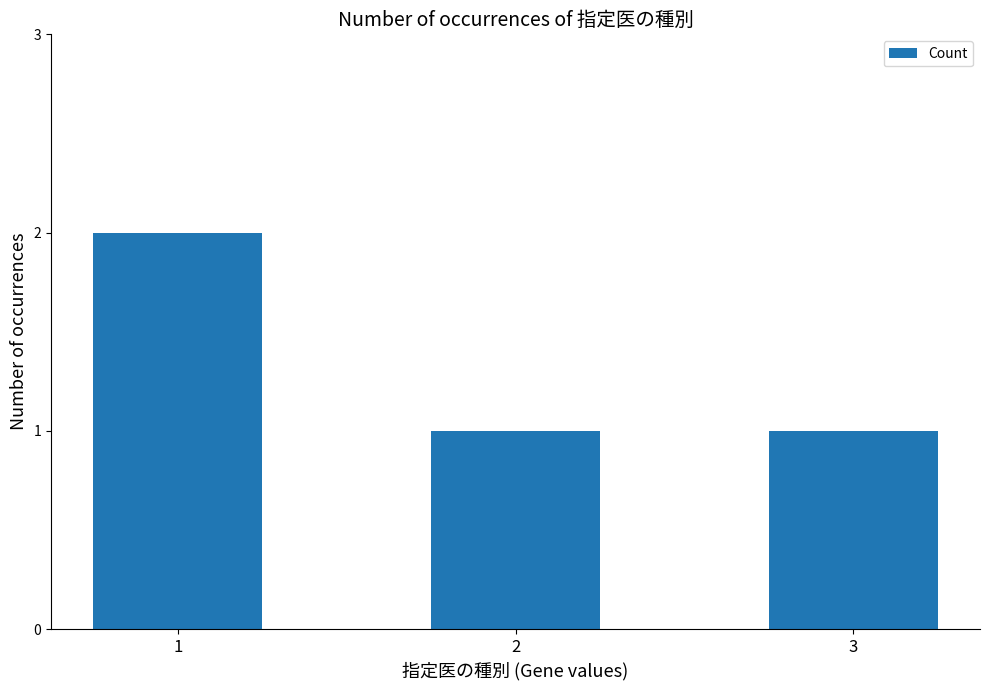

How many categories are shown in the chart?

3